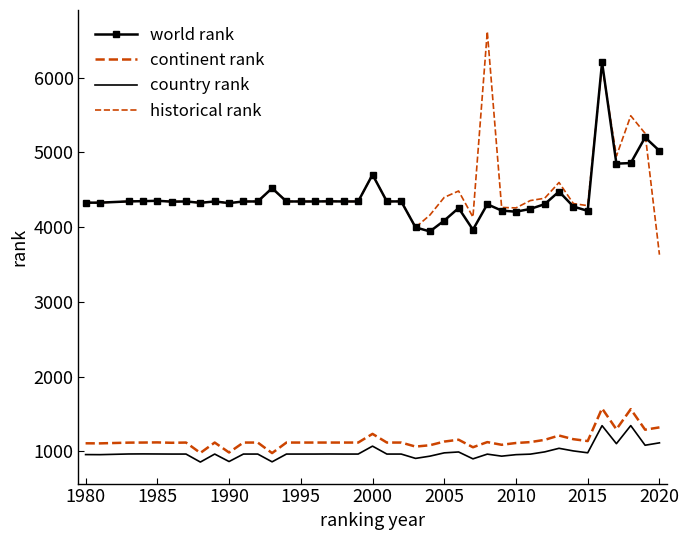

What is the difference between the second highest and minimum values in the historical rank series?

2533